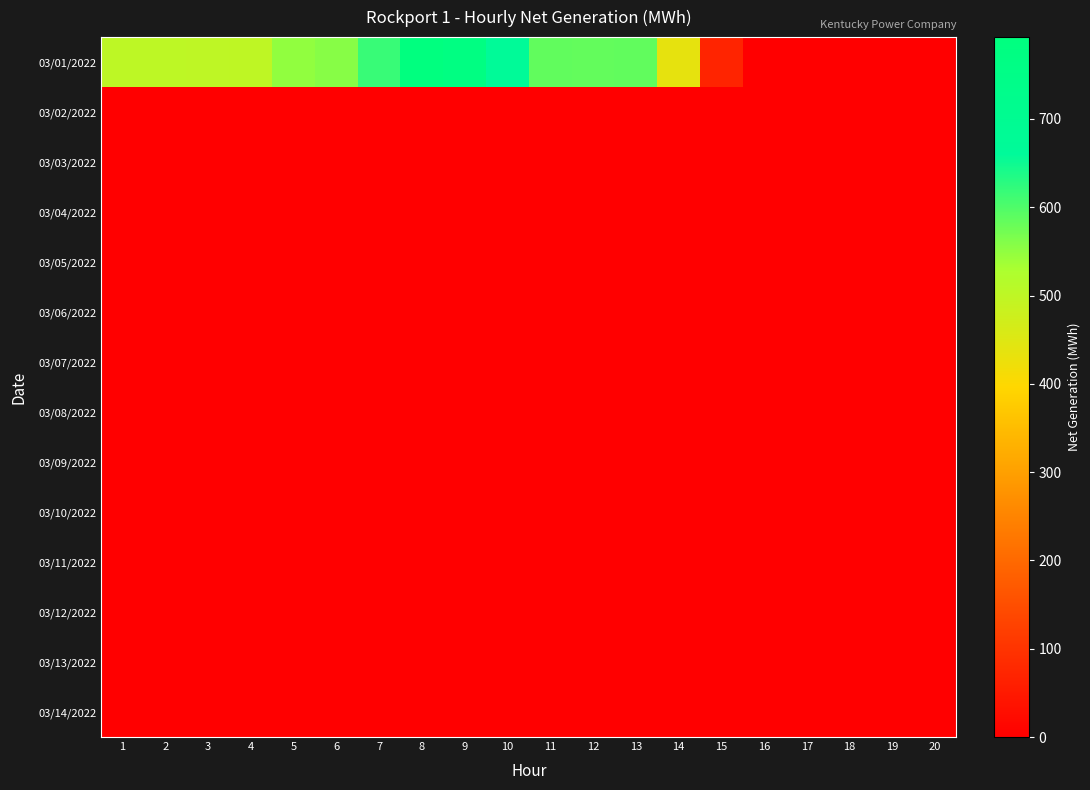

Which series has the largest total across all categories?

03/01/2022